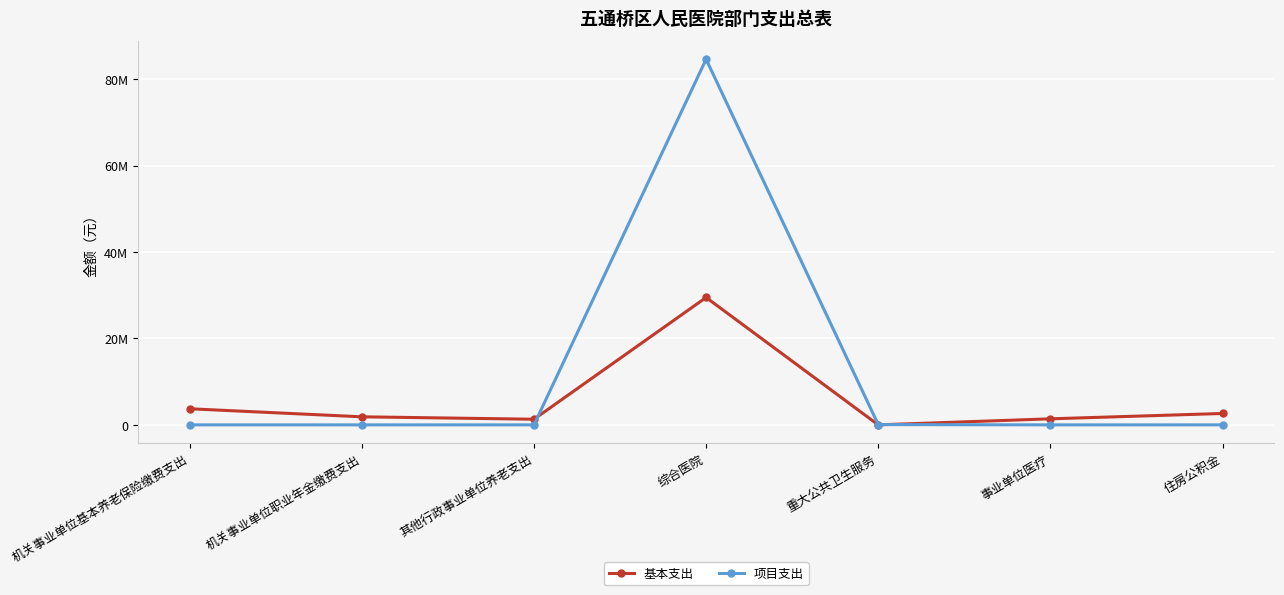

After their last crossing, which series has the higher values: 基本支出 or 项目支出?

基本支出